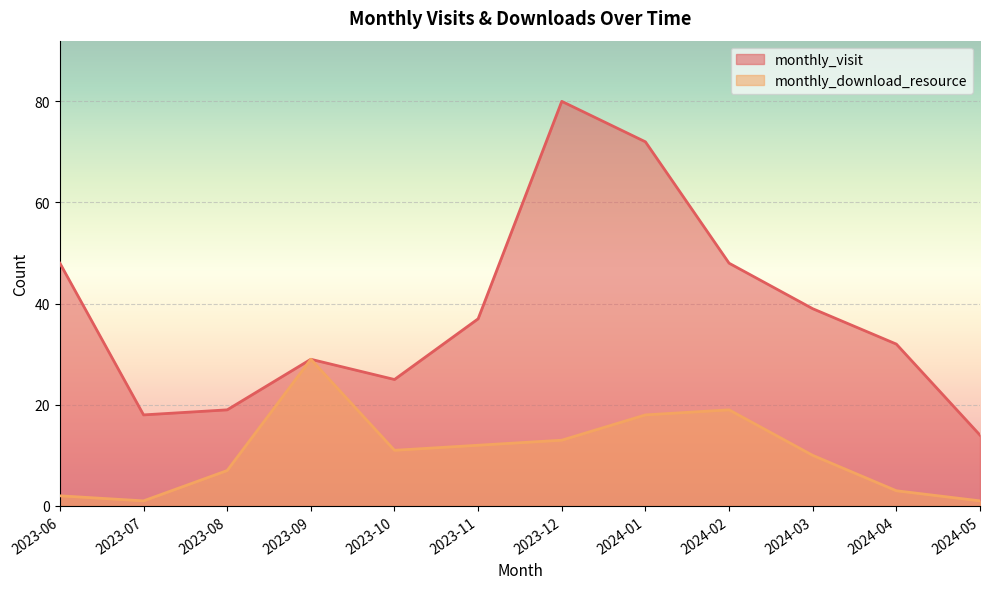

True or false: monthly_visit and monthly_download_resource cross at least once.

False